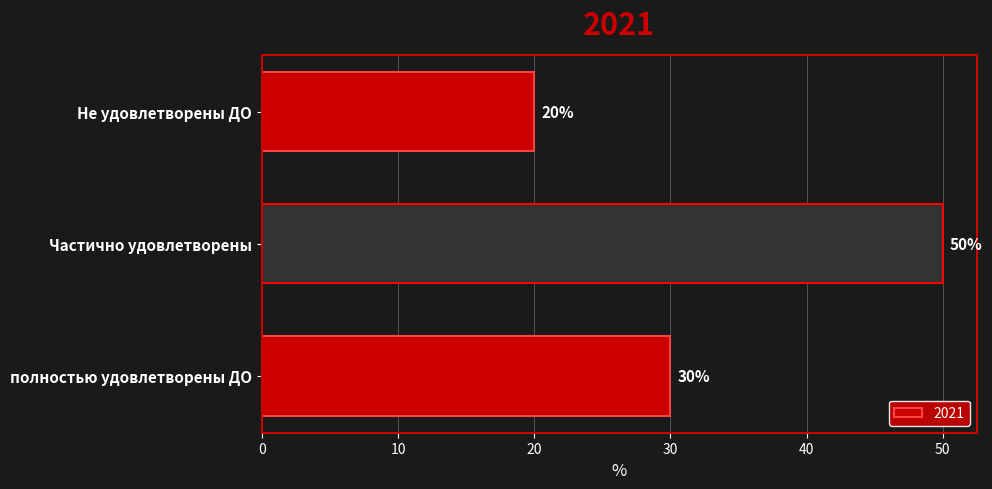

Is it true that the value at Не удовлетворены ДО is 20?

True